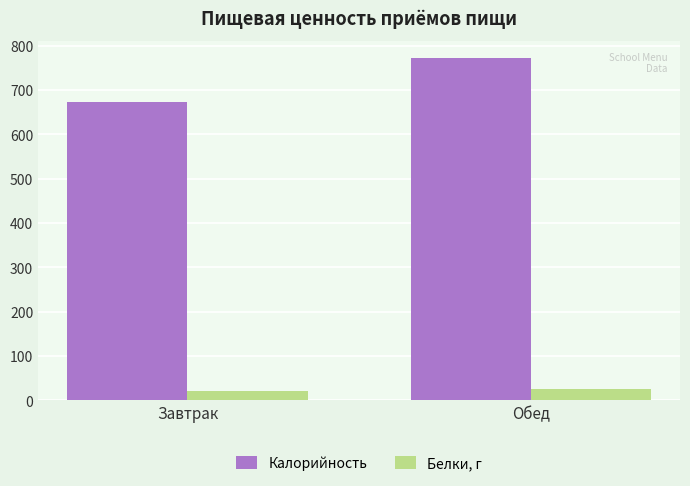

What is the spread (max minus min) of values at Обед?

747.1